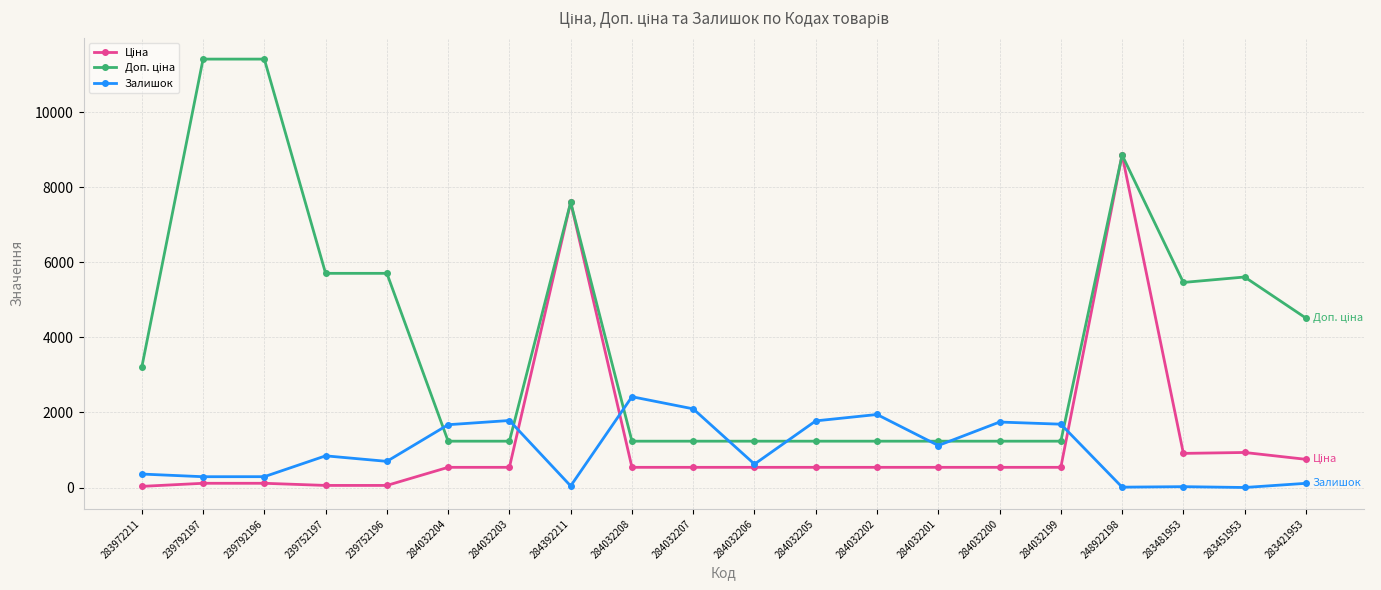

At how many categories does at least one series exceed 8661?

3